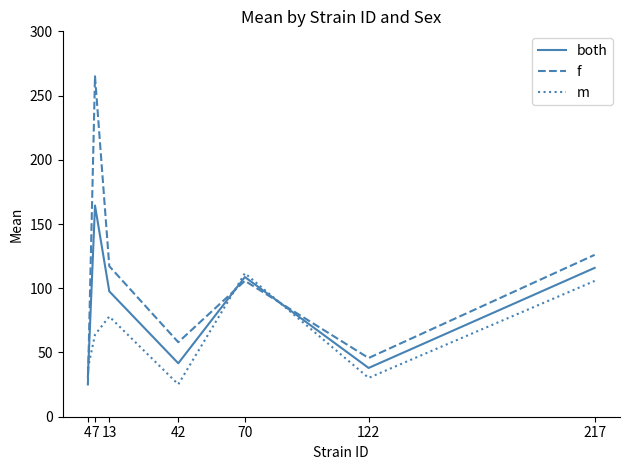

How many lines are shown in the chart?

3